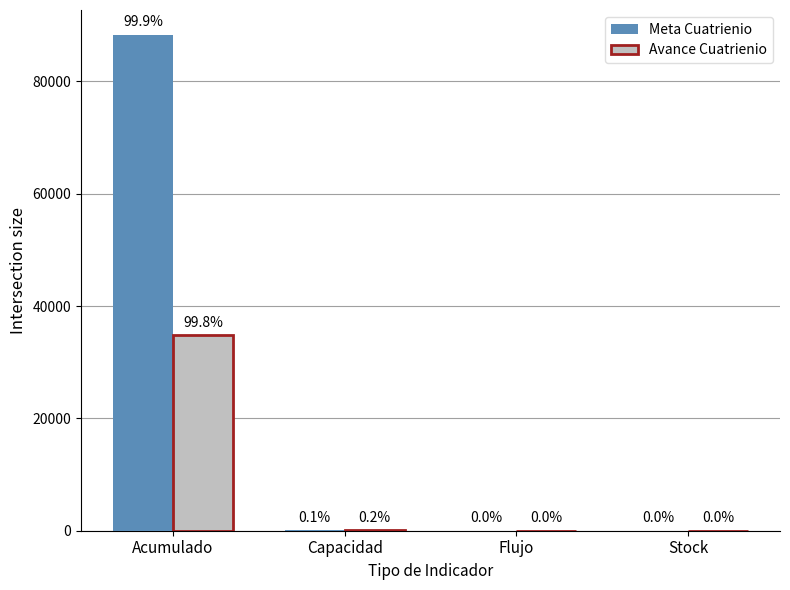

Which series has the largest range (max minus min)?

Meta Cuatrienio